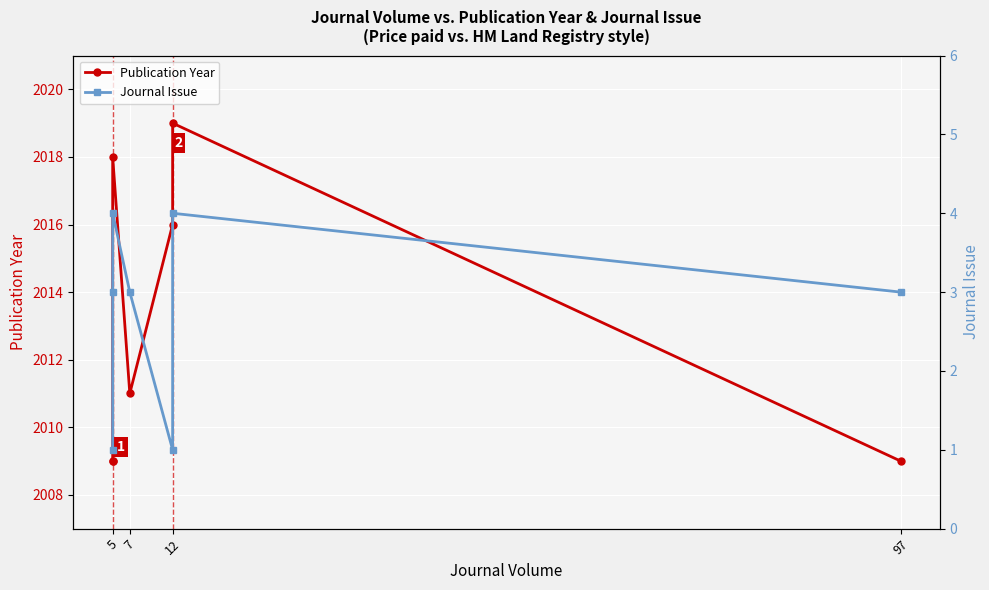

At which category does the chart reach its minimum across all series?

5